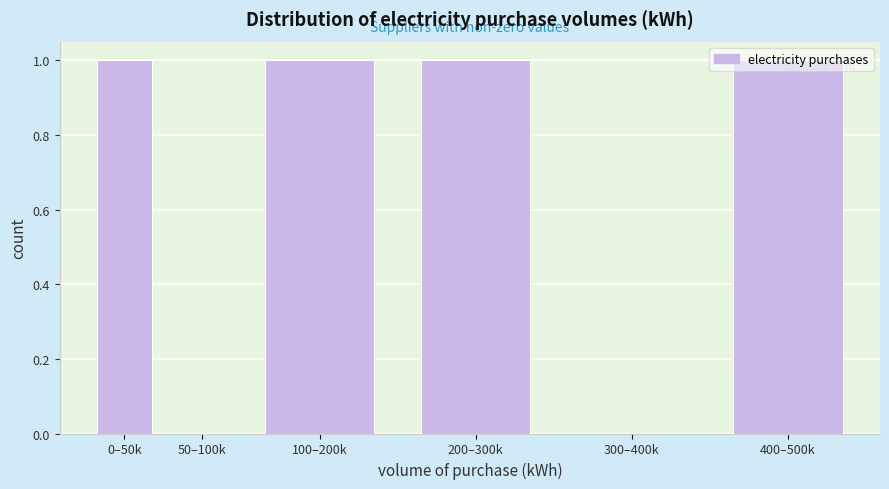

What is the ratio of the value at 400–500k to the value at 200–300k?

1.0